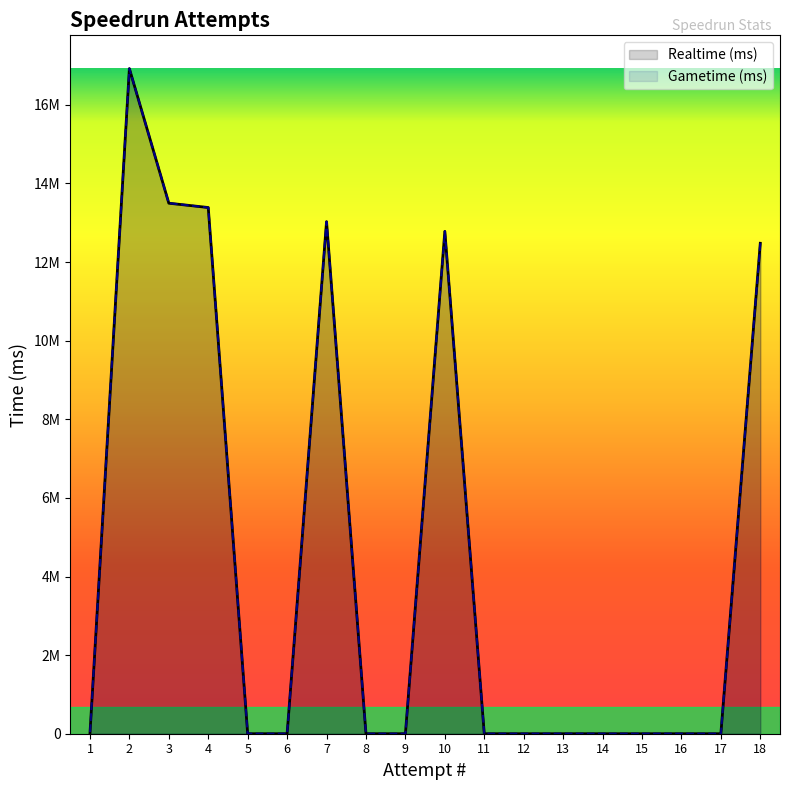

How many distinct data groups are displayed?

2